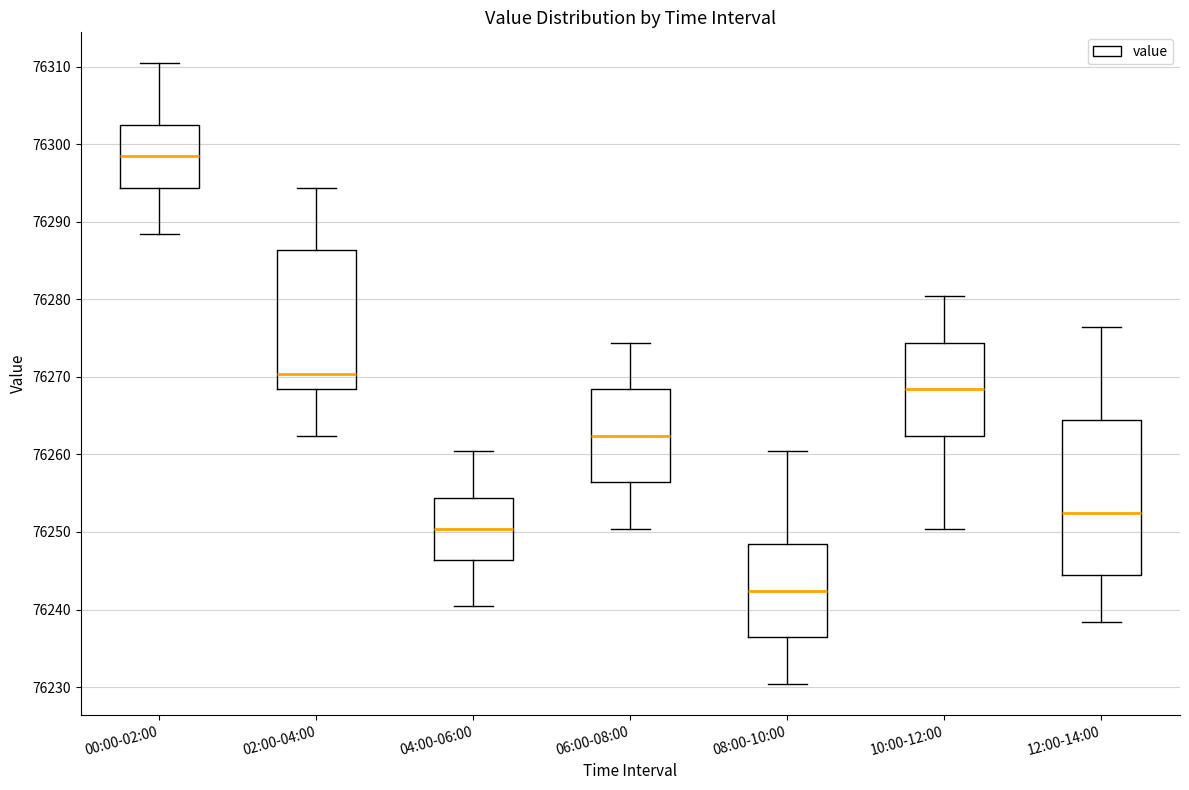

Reading left to right, read every box against the y-axis: the position of its median line, the range the box covers, and the ends of its whiskers. The values are not printed on the chart, so give them approximately, as read against the axis.

00:00-02:00: median 76298, box 76294 to 76302, whiskers 76288 to 76310
02:00-04:00: median 76270, box 76268 to 76286, whiskers 76262 to 76294
04:00-06:00: median 76250, box 76246 to 76254, whiskers 76240 to 76260
06:00-08:00: median 76262, box 76256 to 76268, whiskers 76250 to 76274
08:00-10:00: median 76242, box 76236 to 76248, whiskers 76230 to 76260
10:00-12:00: median 76268, box 76262 to 76274, whiskers 76250 to 76280
12:00-14:00: median 76252, box 76244 to 76264, whiskers 76238 to 76276